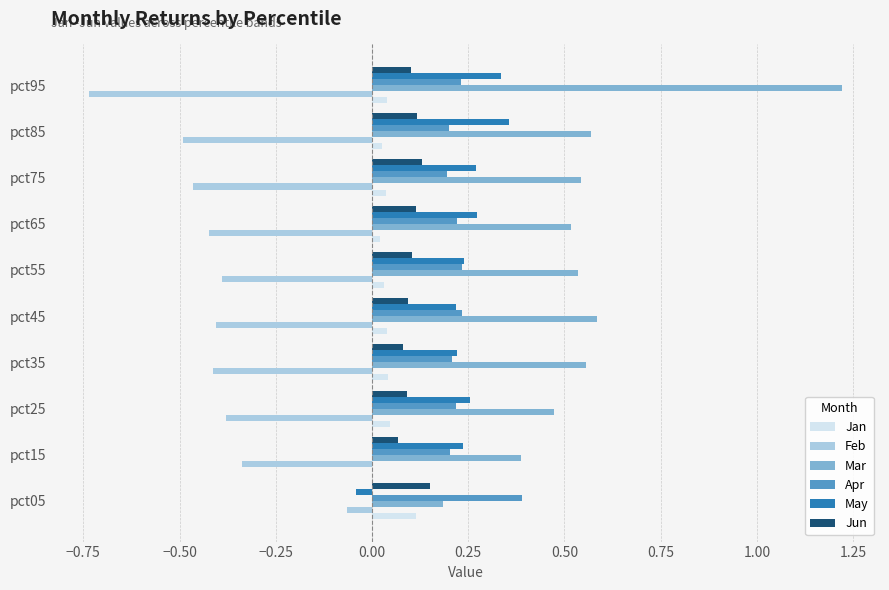

Is the value of Apr at pct45 greater than the value of Jun at pct65?

Yes